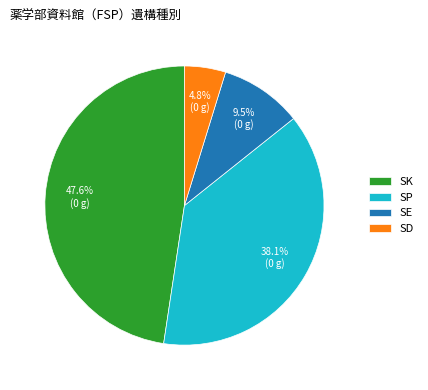

What percentage is NOT represented by SD?

95.2%